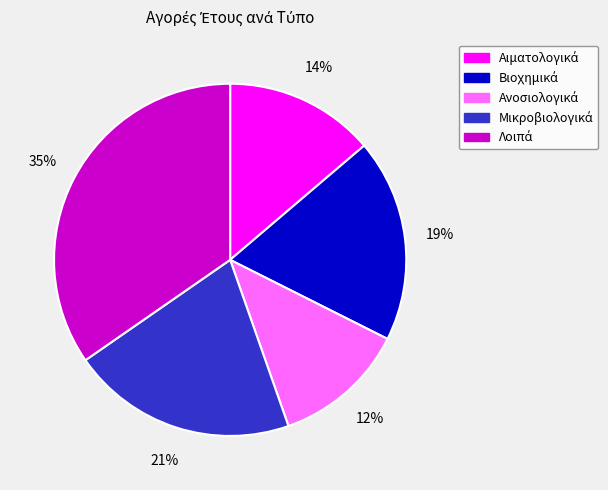

Is there any slice that represents more than half of the pie?

No